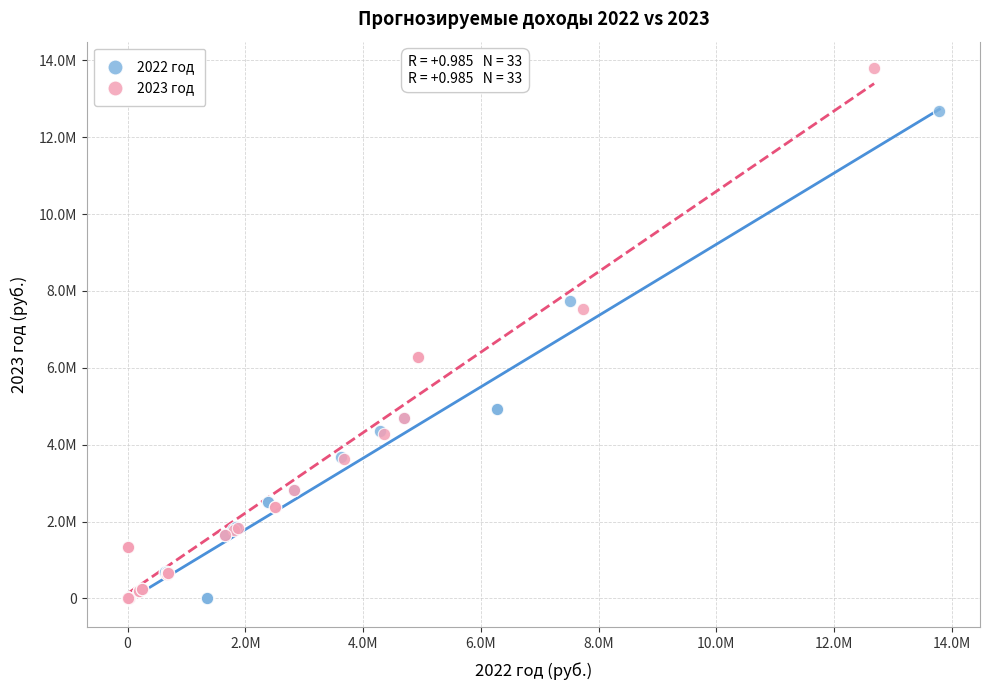

Which series contains the highest Y value?

2023 год